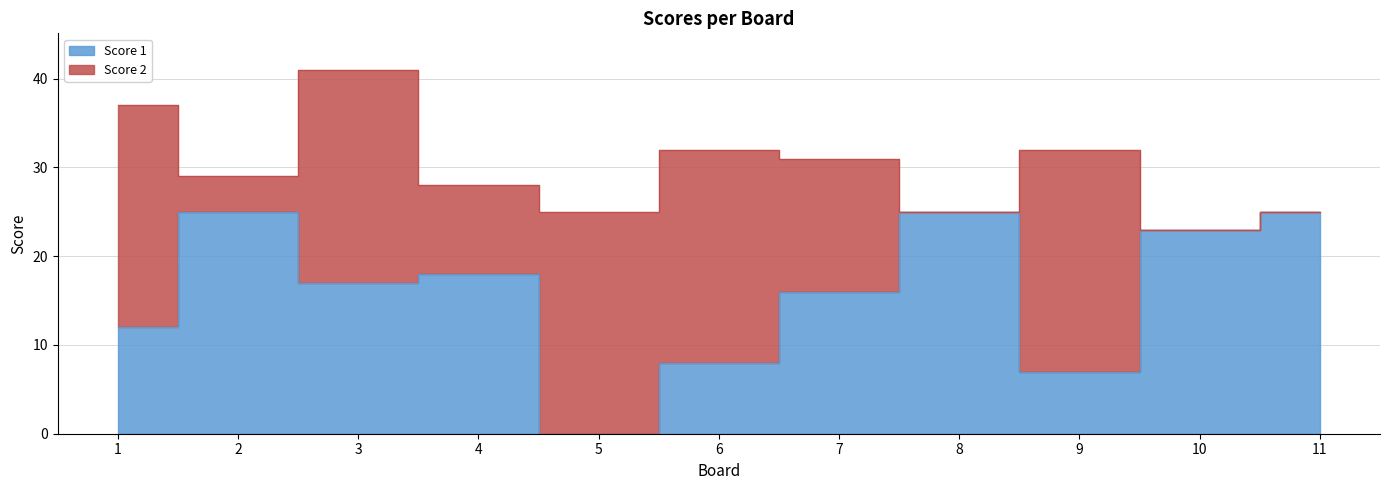

What is the maximum value shown in the chart?

25